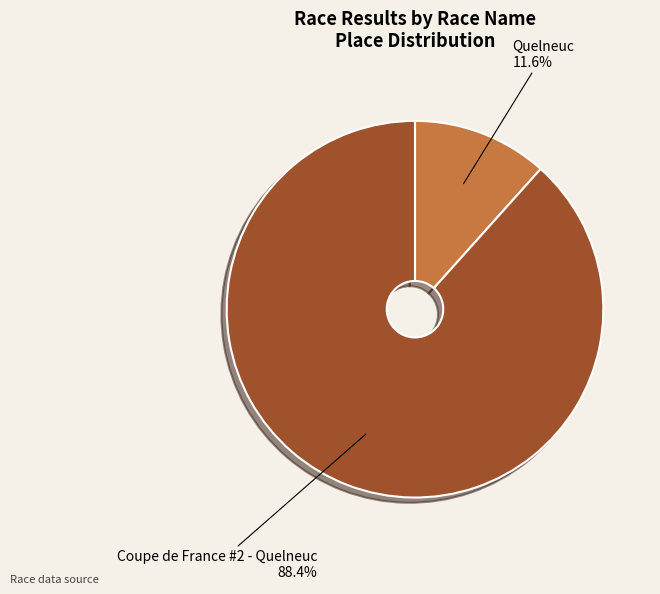

Is there any slice that represents more than half of the pie?

Yes